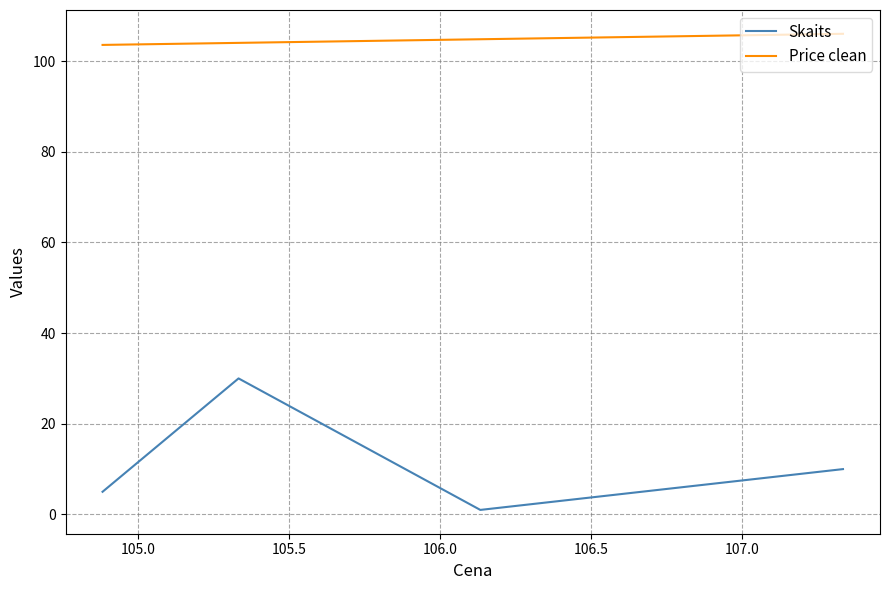

Rank the series by their average value, from highest to lowest.

Price clean, Skaits